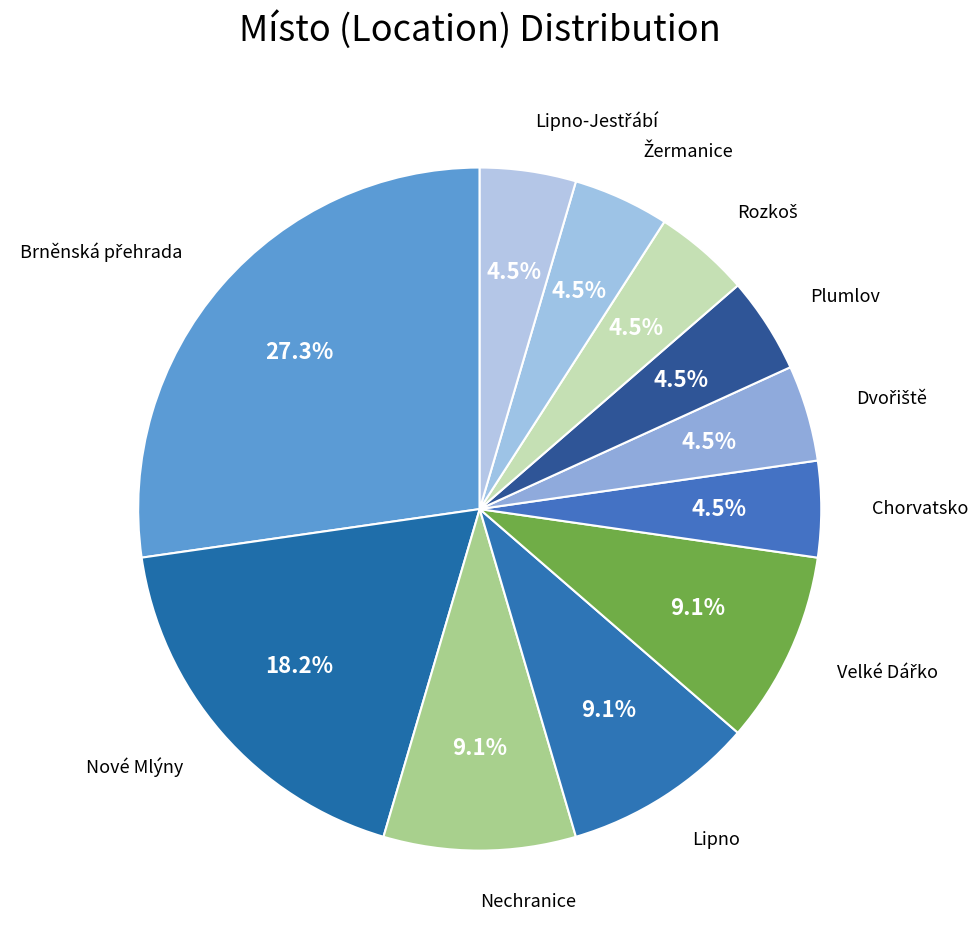

What portion of the pie excludes Plumlov?

95.5%